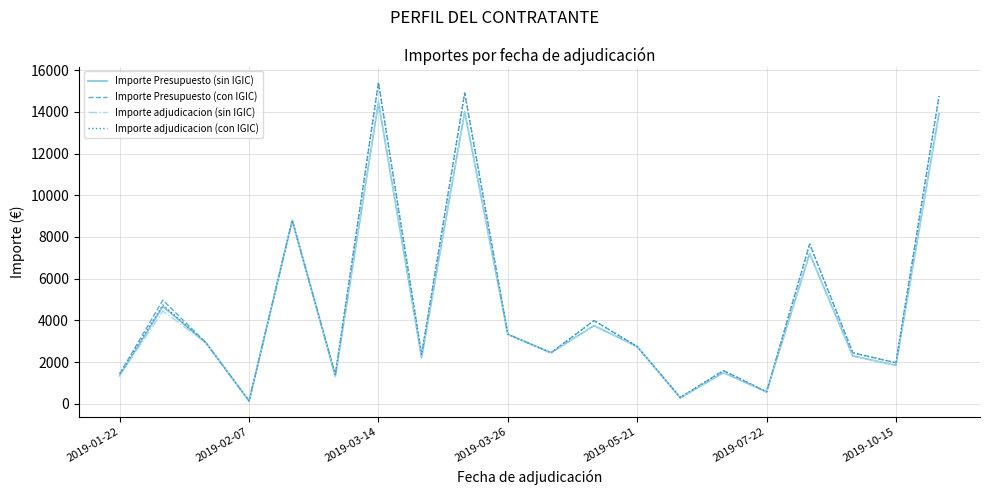

Does the chart display data point markers on the line(s)?

No